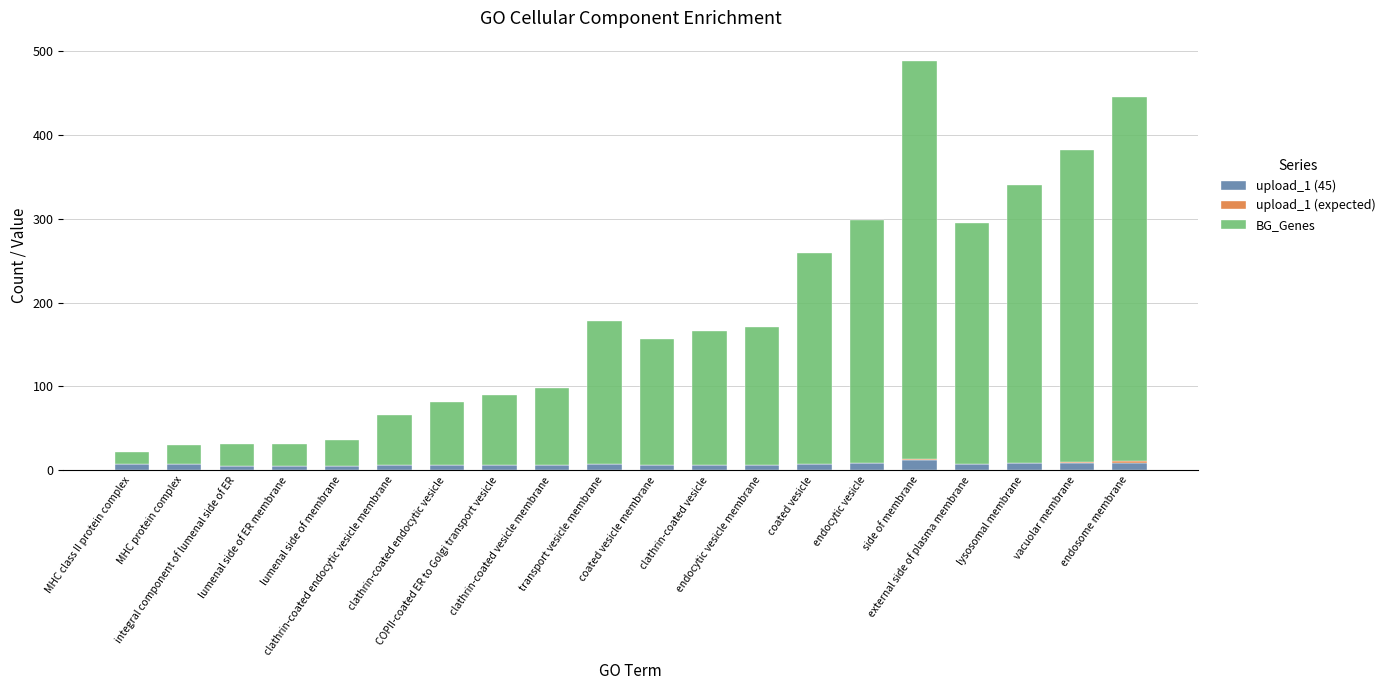

What is the maximum value for upload_1 (45)?

12.0